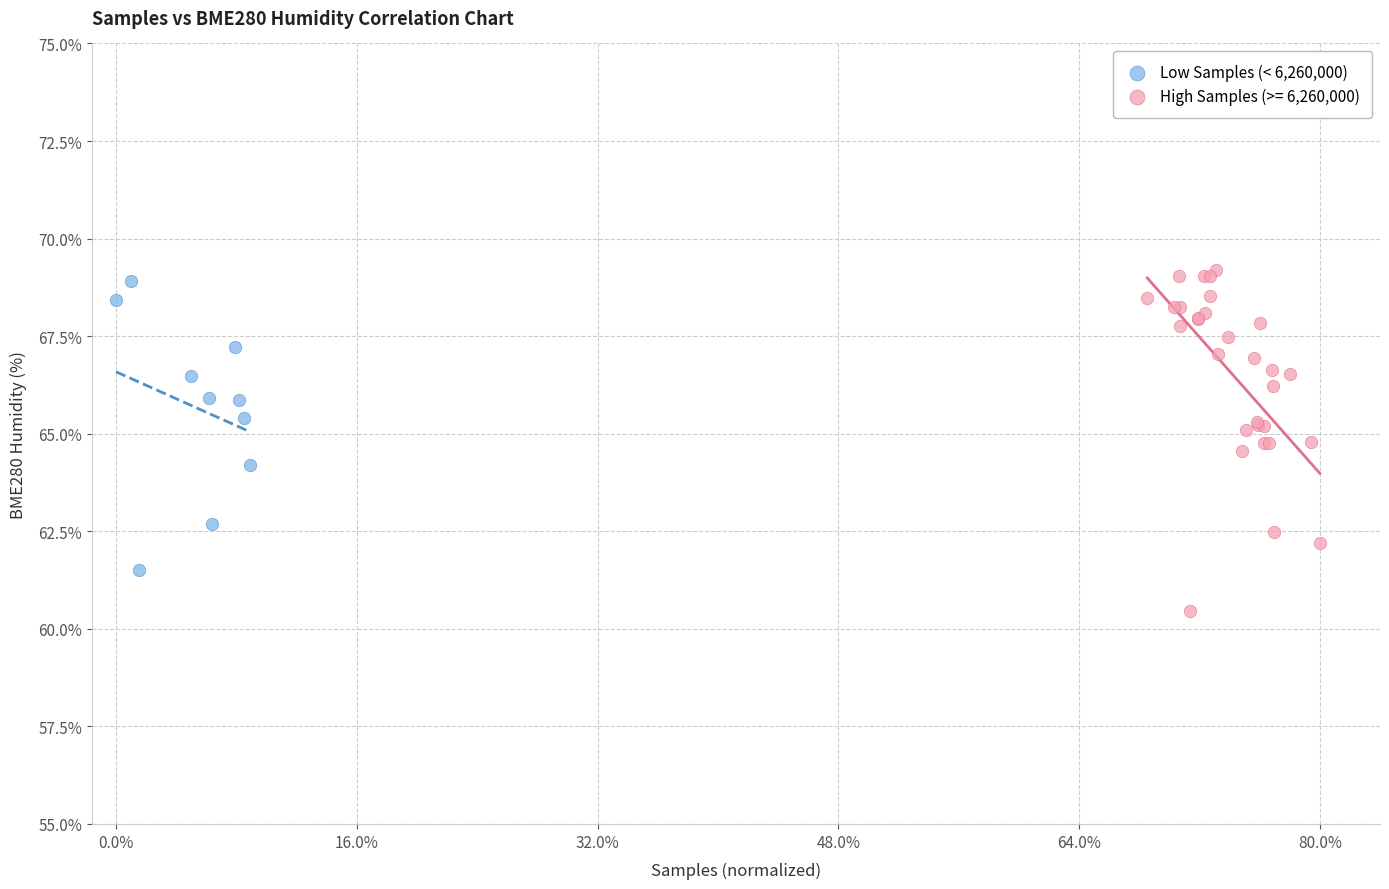

Which series has the largest Y range (max minus min)?

High Samples (>= 6,260,000)